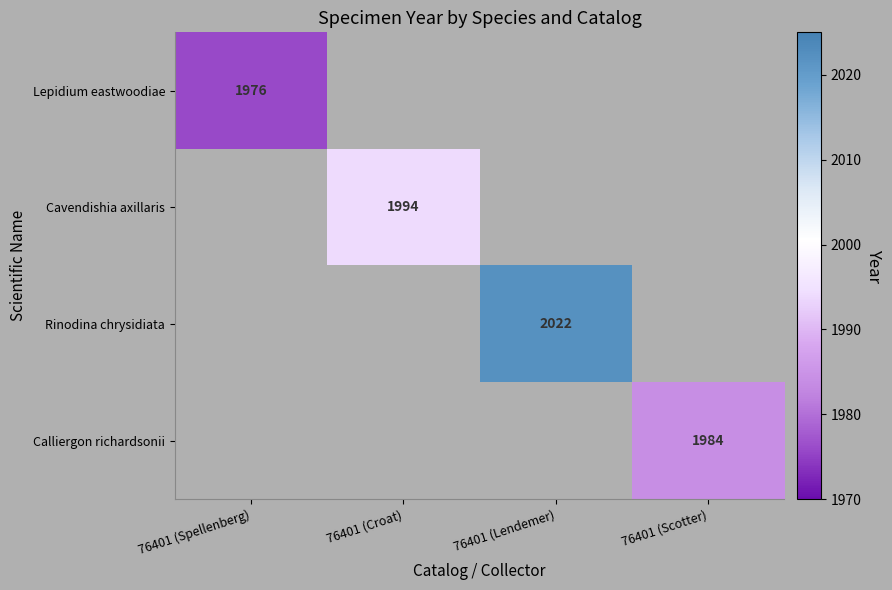

True or false: Cavendishia axillaris has a value of 1994 at 76401 (Croat).

True